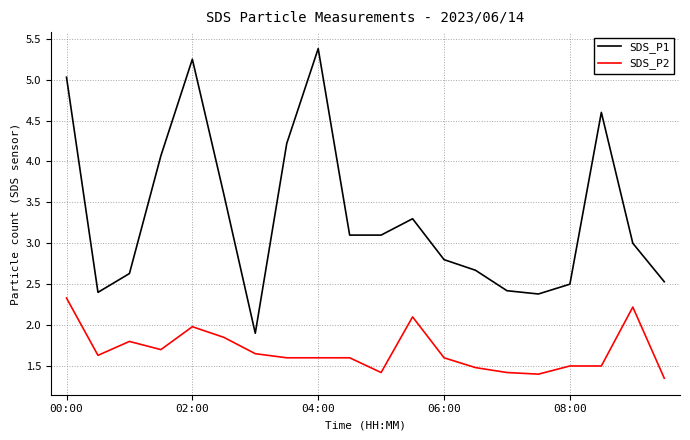

Rank the series by their average value, from lowest to highest.

SDS_P2, SDS_P1